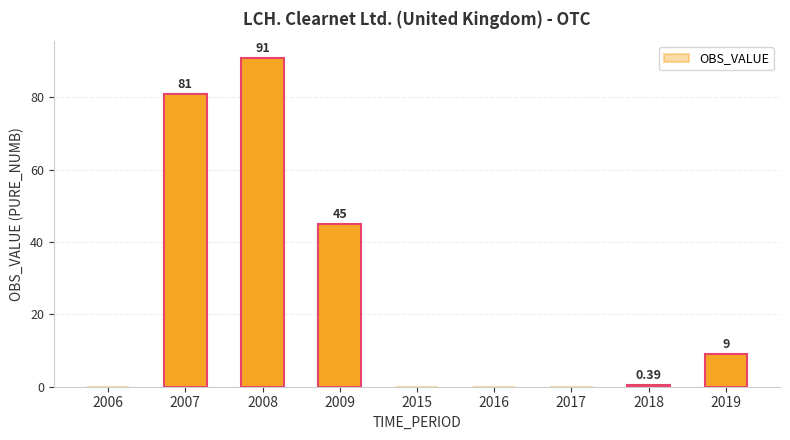

Which has a higher value, 2007 or 2015?

2007